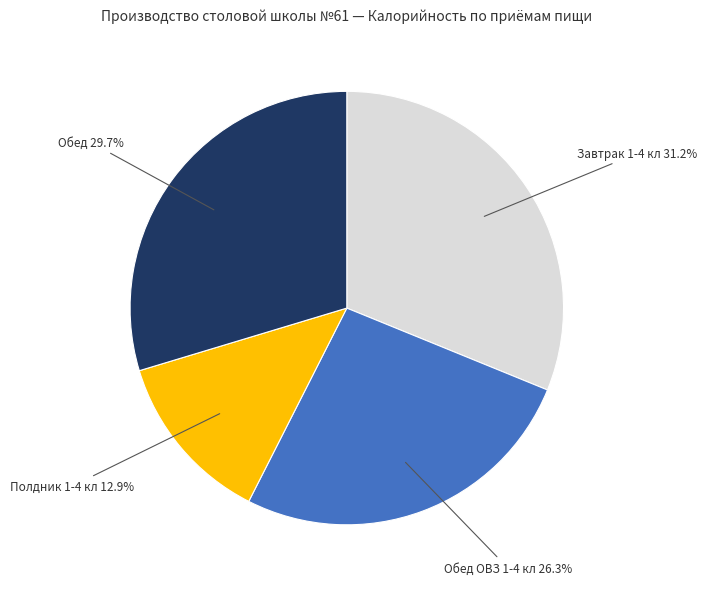

How many segments does this pie chart have?

4